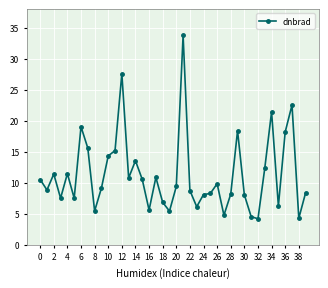

True or false: the data has more than 0 interior local peaks.

True